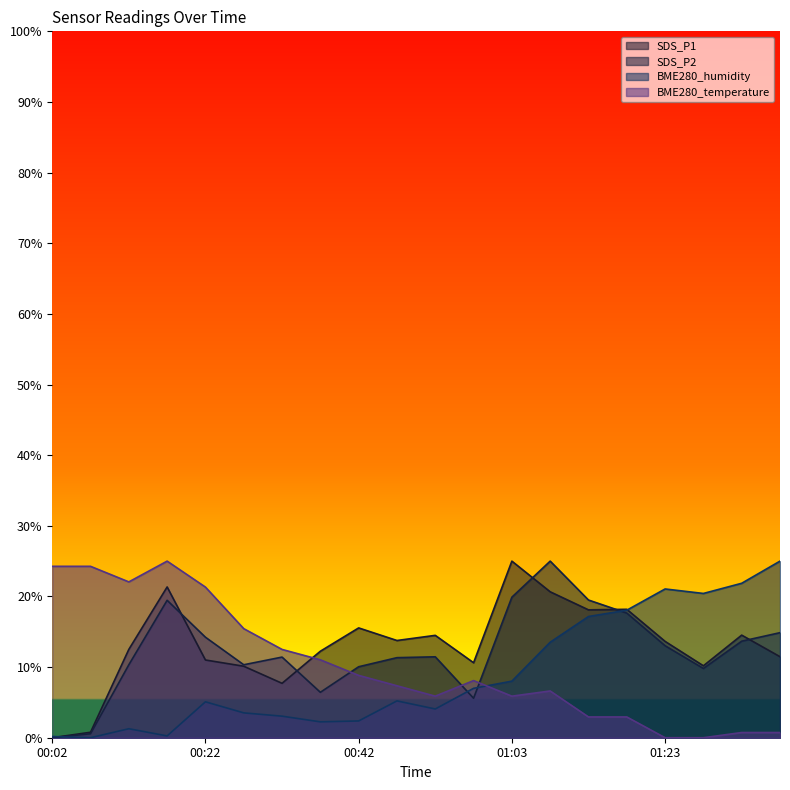

At which label does BME280_humidity reach its peak?

01:38